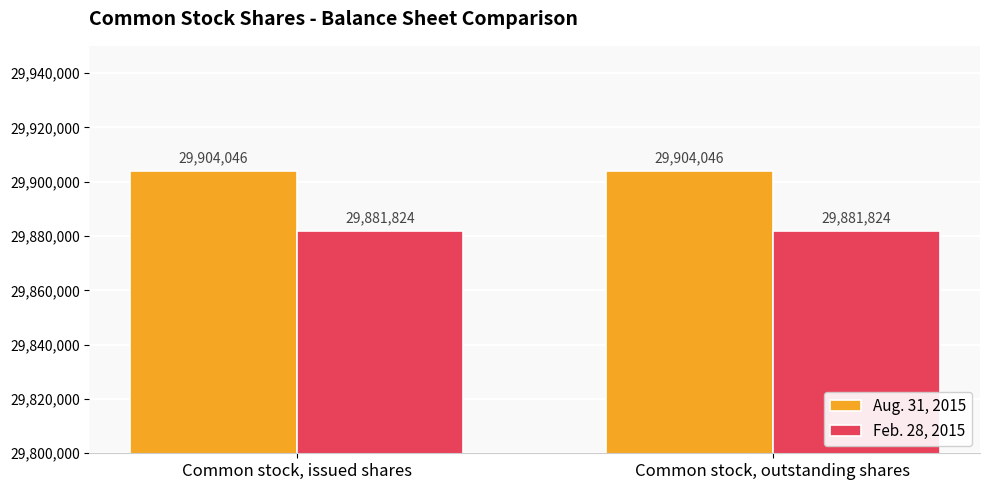

What is the difference between the highest and lowest values at Common stock, outstanding shares?

22222